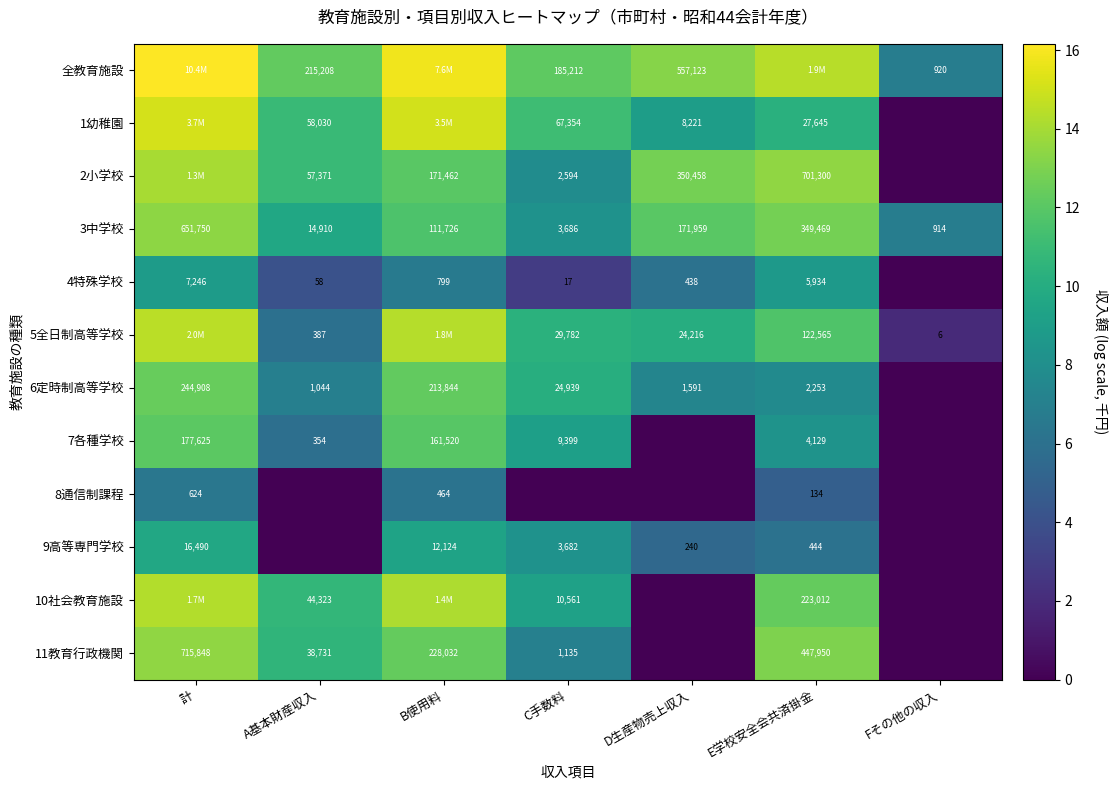

Is the value of 3中学校 at E学校安全会共済掛金 greater than the value of 5全日制高等学校 at D生産物売上収入?

Yes